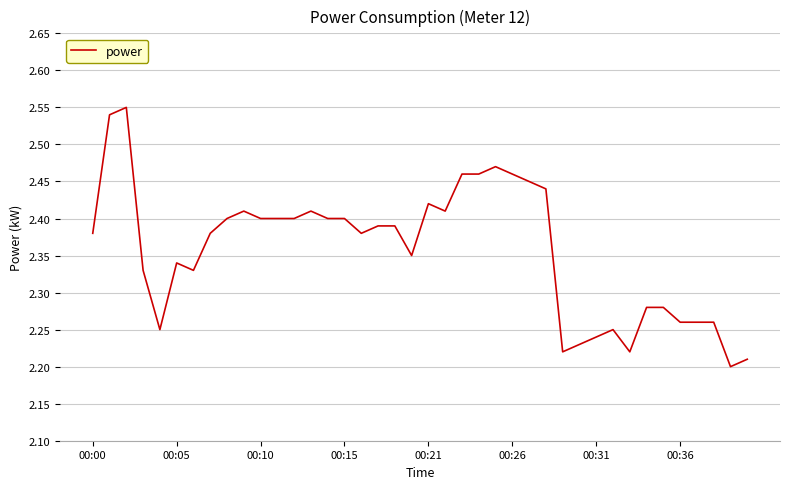

True or false: there are more than 1 points higher than both neighbors.

True